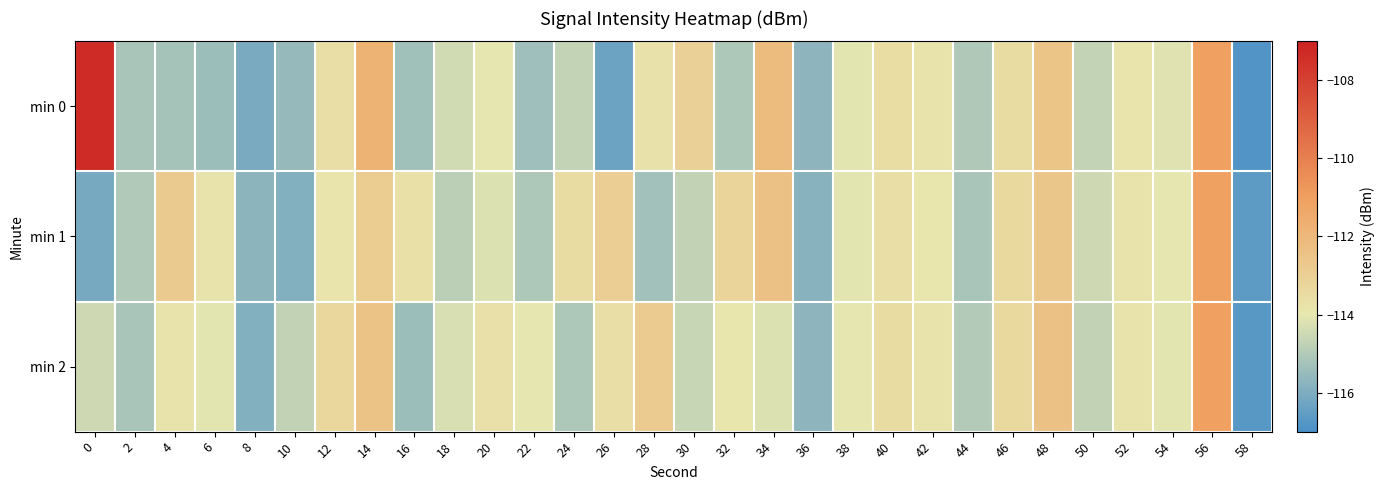

Which has a higher value, 18 or 4?

18